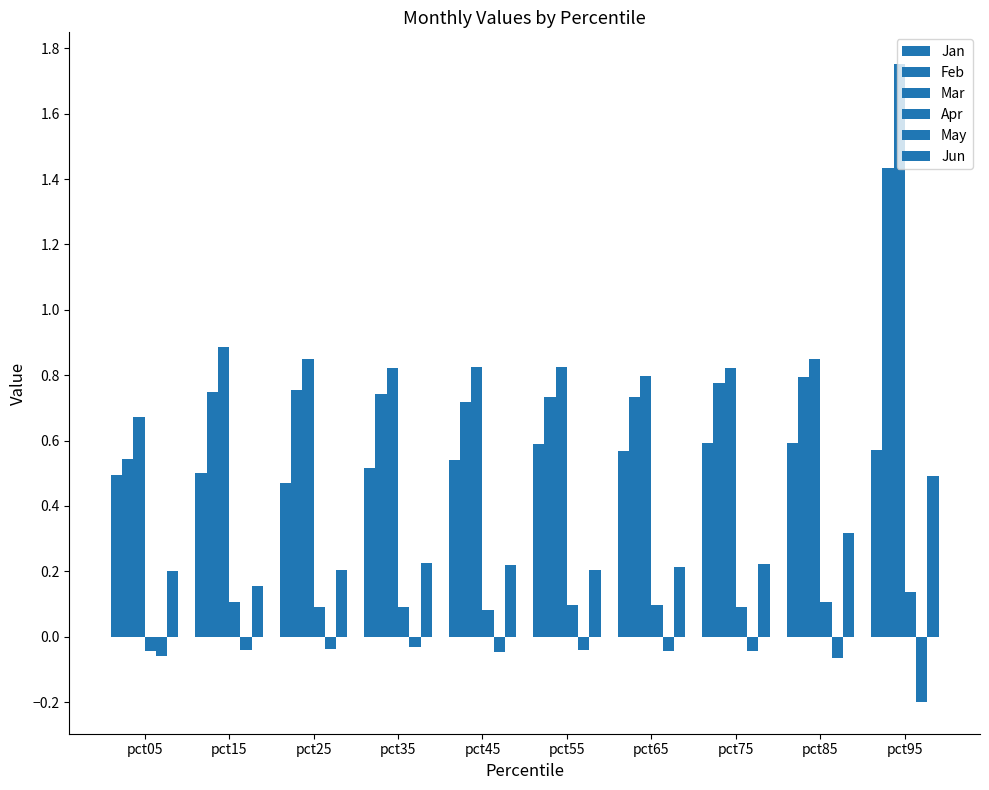

List the series in order of their peak value, highest first.

Mar, Feb, Jan, Jun, Apr, May